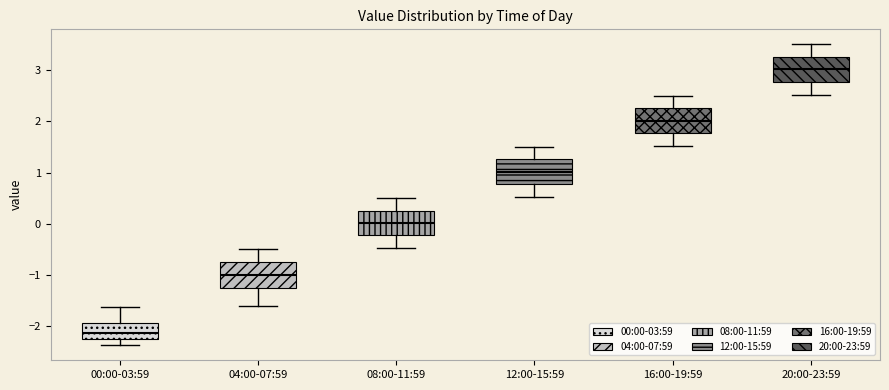

Reading left to right, transcribe this box plot: for each box, give where its median line is, the range the box spans, and where its two whiskers end, as read against the y-axis. The values are not printed on the chart, so give them approximately, as read against the axis.

00:00-03:59: median -2.1, box -2.3 to -1.9, whiskers -2.4 to -1.6
04:00-07:59: median -1.0, box -1.3 to -0.7, whiskers -1.6 to -0.5
08:00-11:59: median 0.0, box -0.2 to 0.3, whiskers -0.5 to 0.5
12:00-15:59: median 1.0, box 0.8 to 1.3, whiskers 0.5 to 1.5
16:00-19:59: median 2.0, box 1.8 to 2.3, whiskers 1.5 to 2.5
20:00-23:59: median 3.0, box 2.8 to 3.3, whiskers 2.5 to 3.5